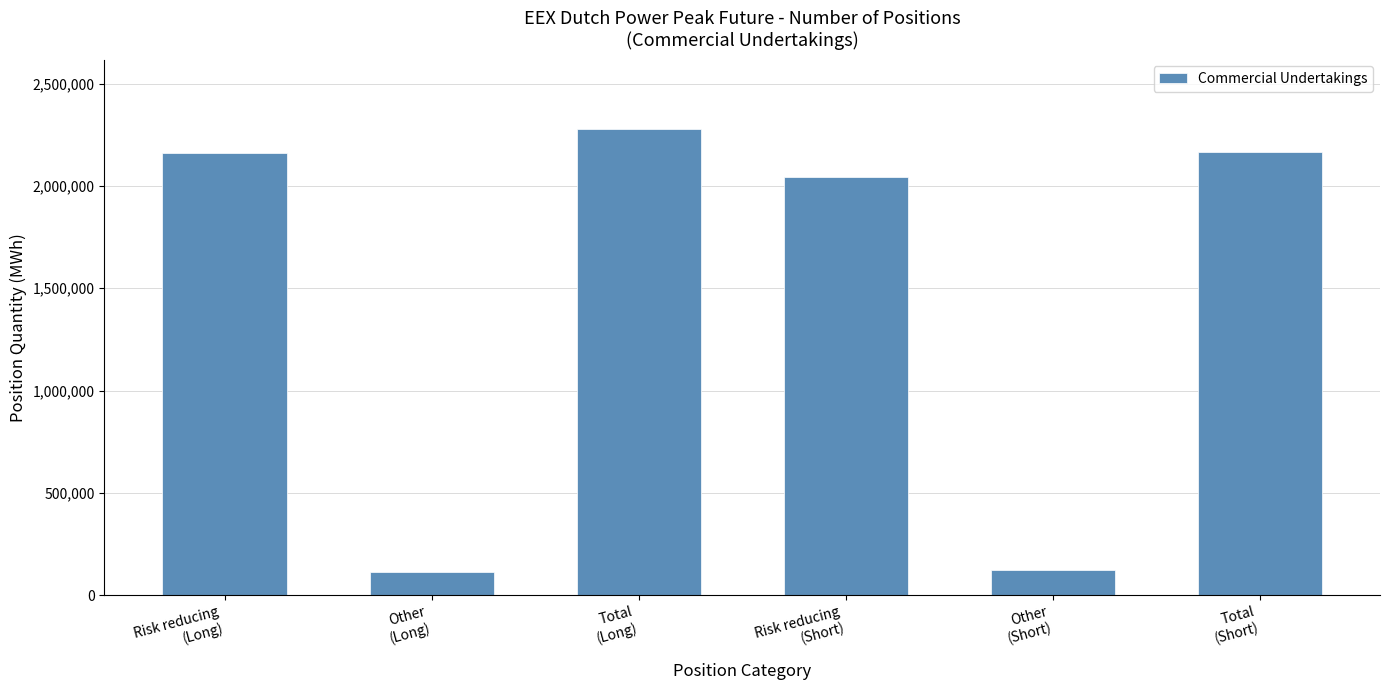

What is the value of the 2nd bar from the left?

114924